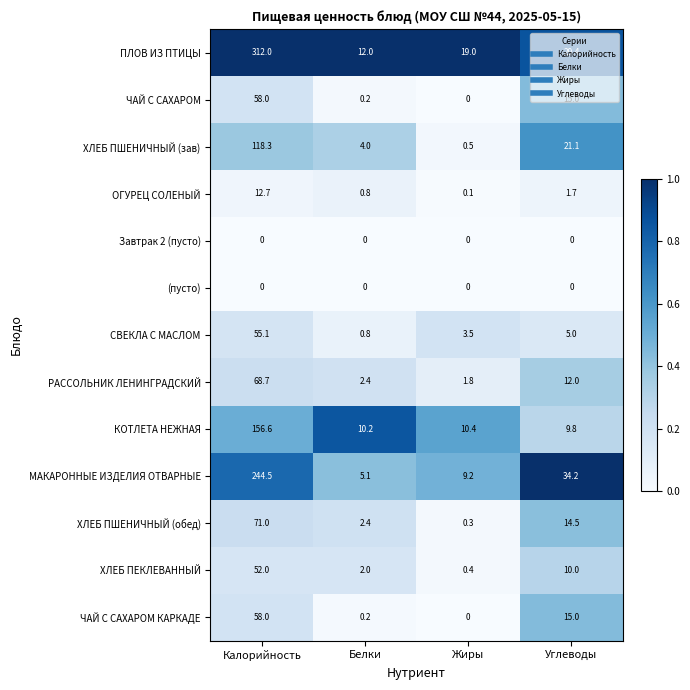

What is the total value across all series at Калорийность?

1206.9